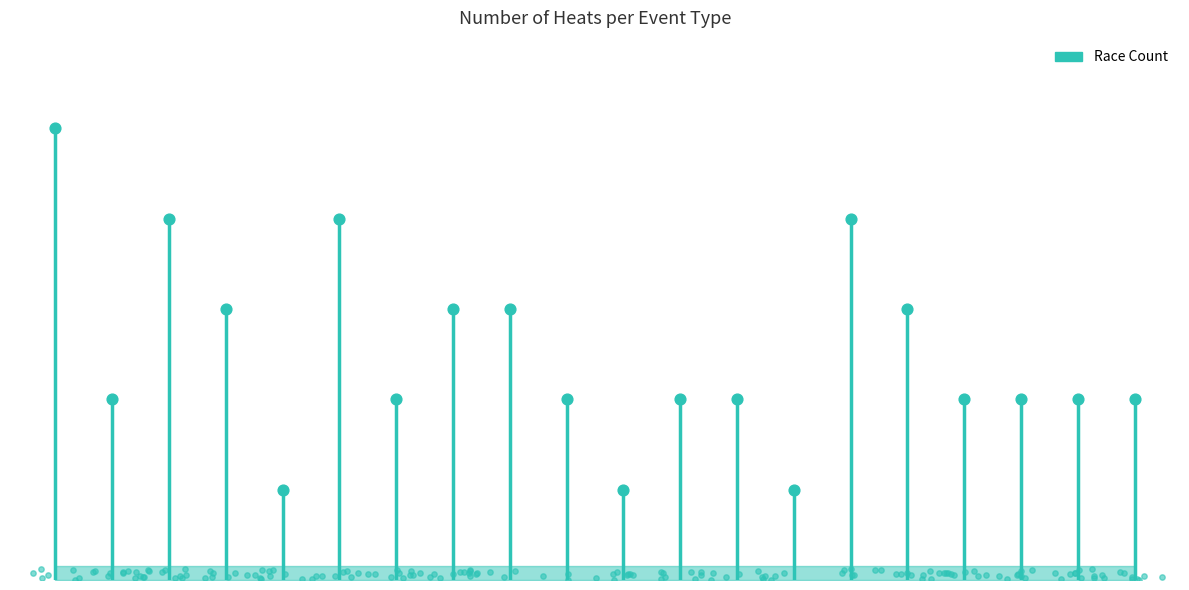

What is the change in value from 7.5 to 16?

+1